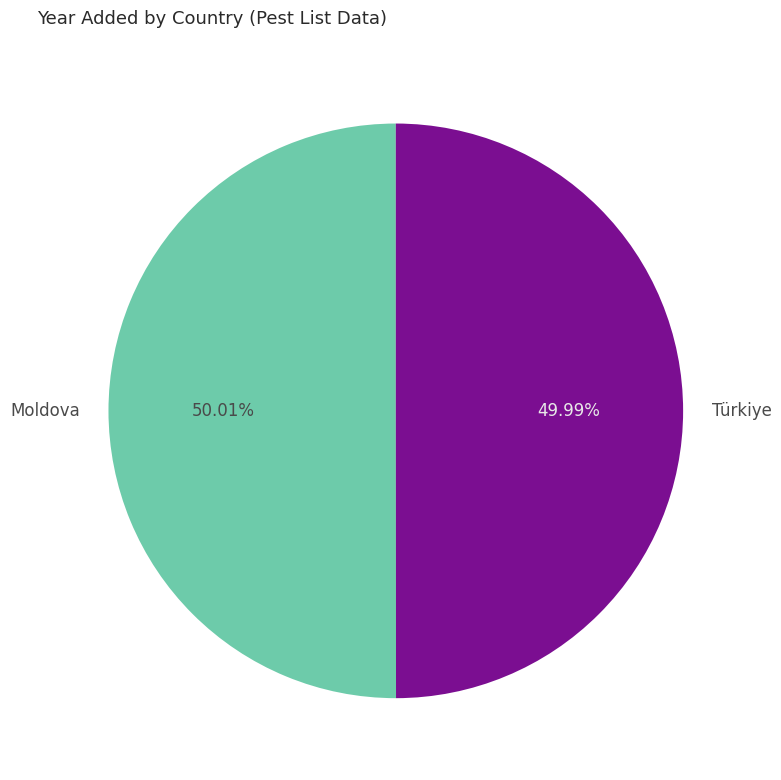

Approximately how many times larger is the value at Türkiye compared to Moldova?

1.0